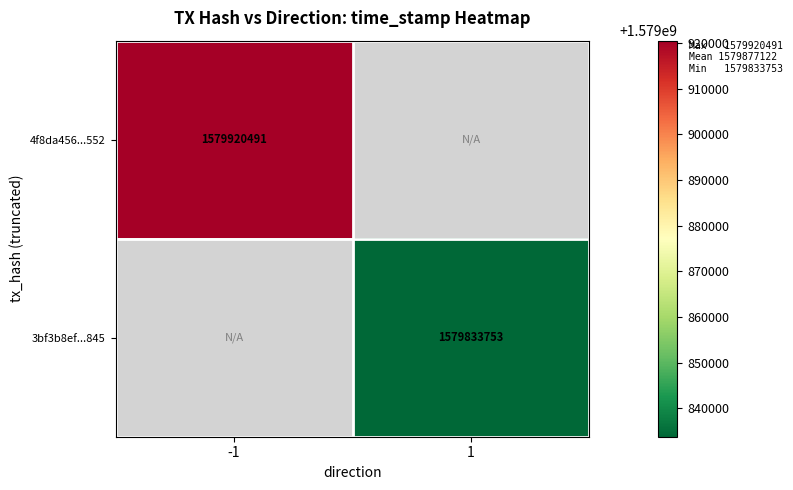

The 4f8da456...552 series shows 1103154493 at -1. True or false?

False